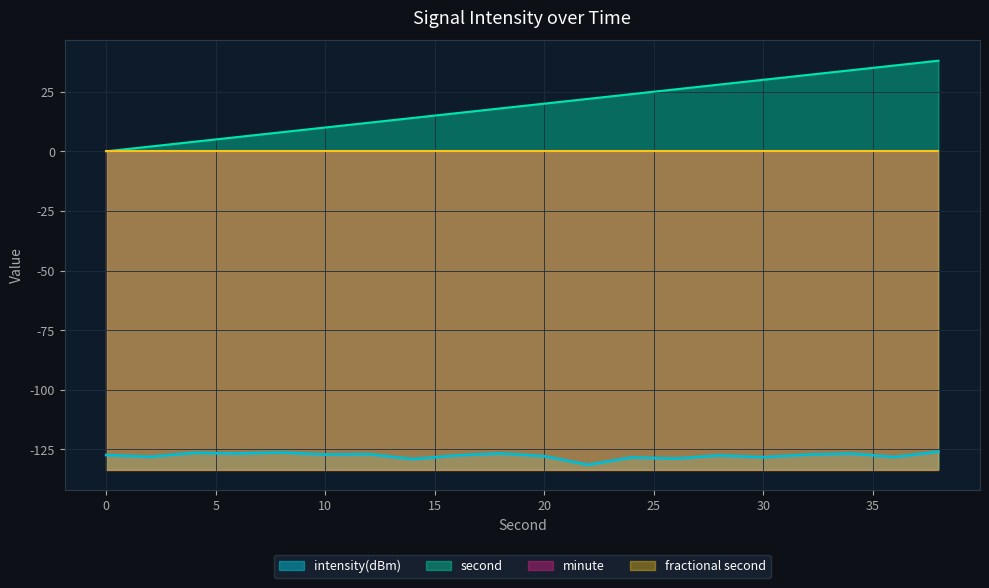

What is the sum of the intensity(dBm) values at 18 and 4?

-253.1